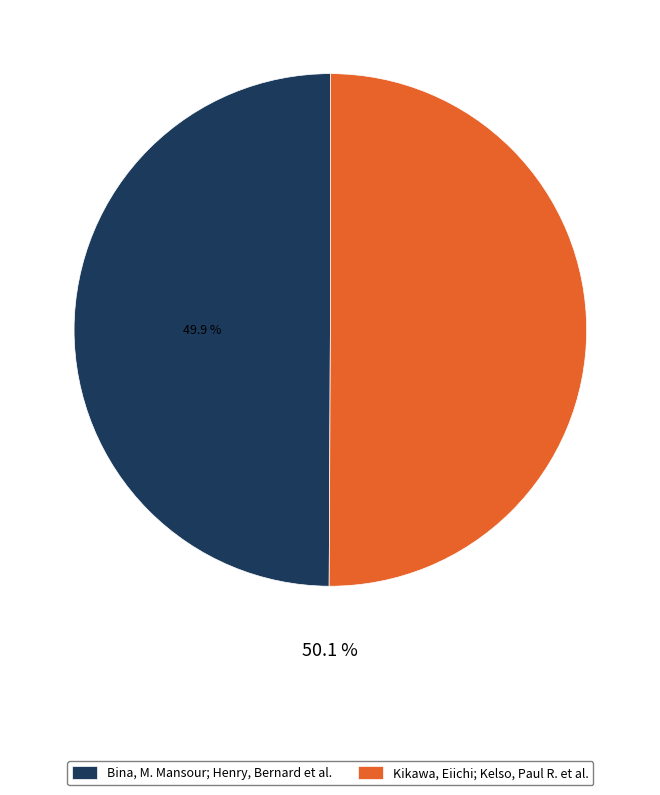

How many segments does this pie chart have?

2